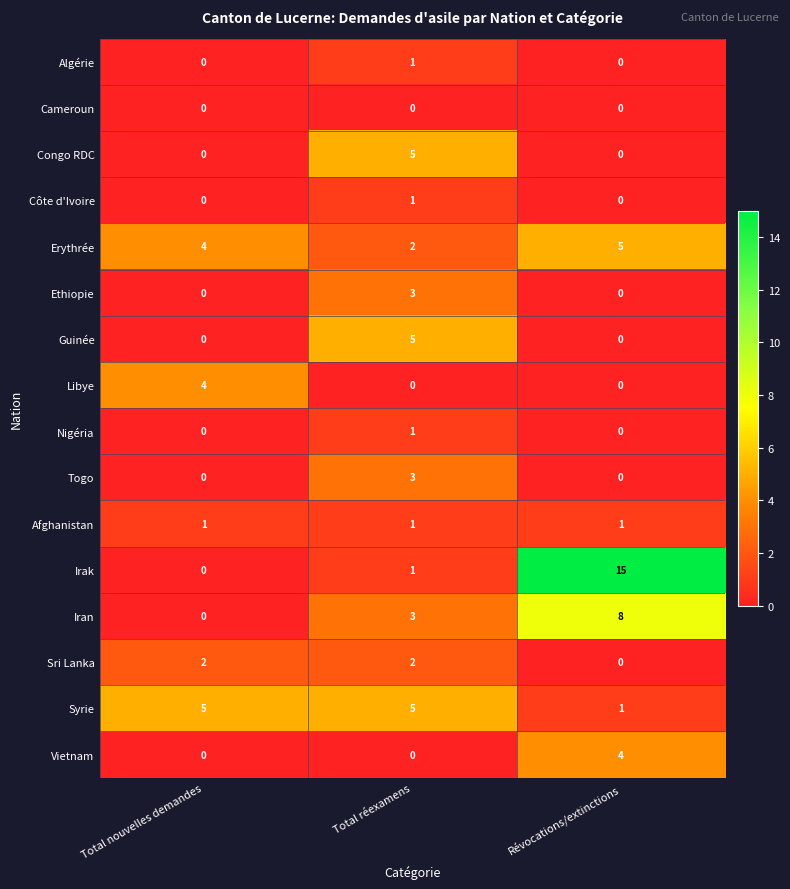

What is the greatest value displayed?

15